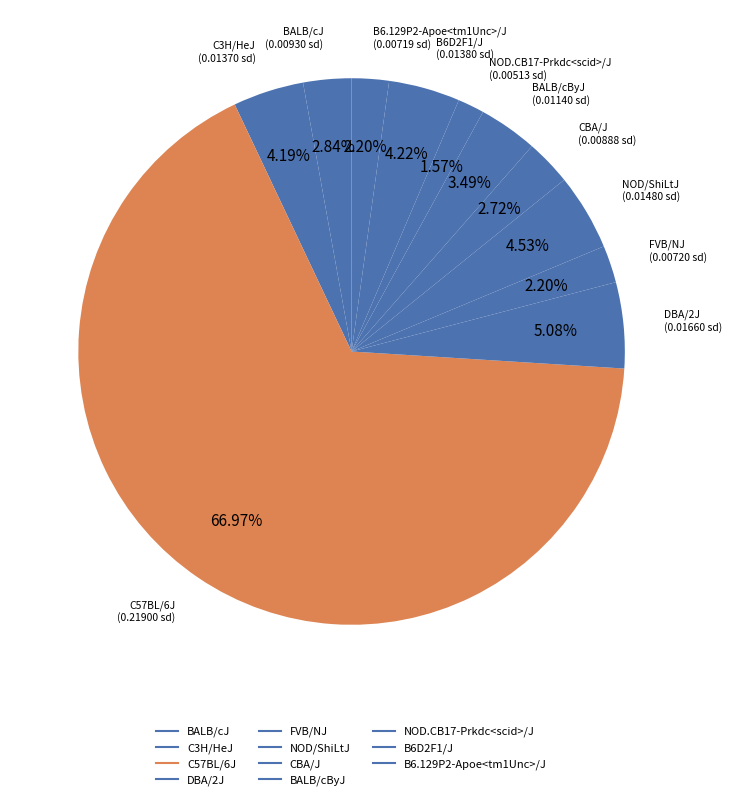

Count the number of slices in the pie.

11